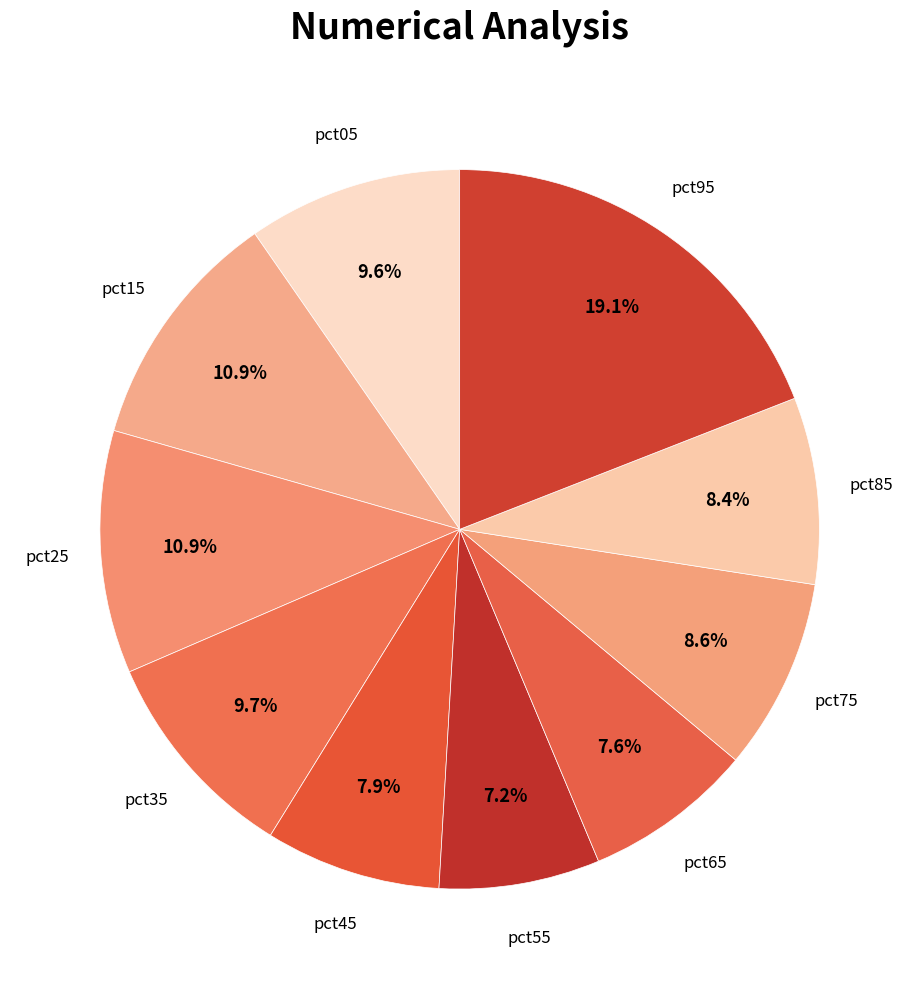

Approximately how many times larger is the value at pct15 compared to pct95?

0.6